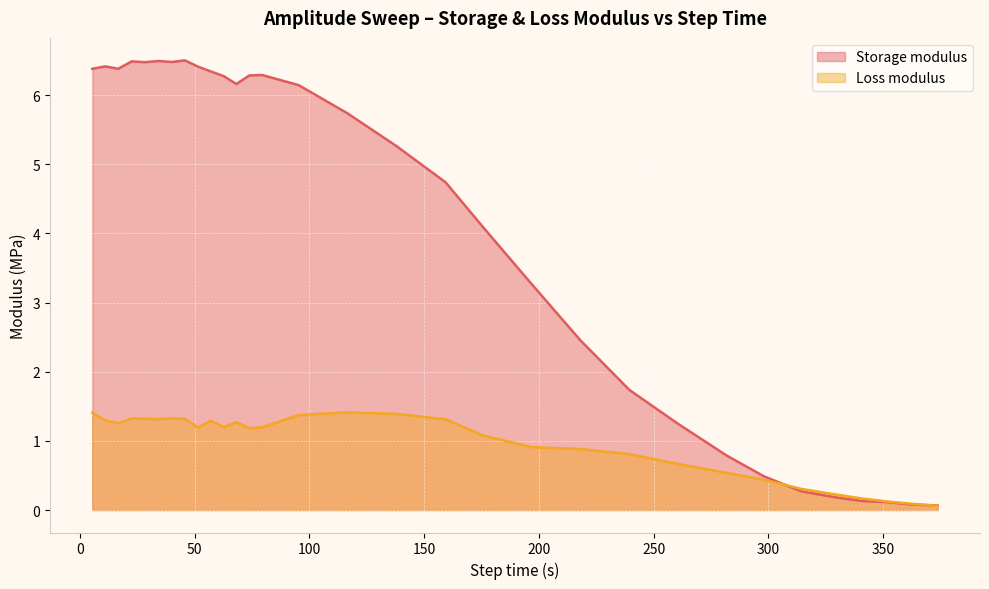

What are all the series names shown in the legend?

Storage modulus, Loss modulus